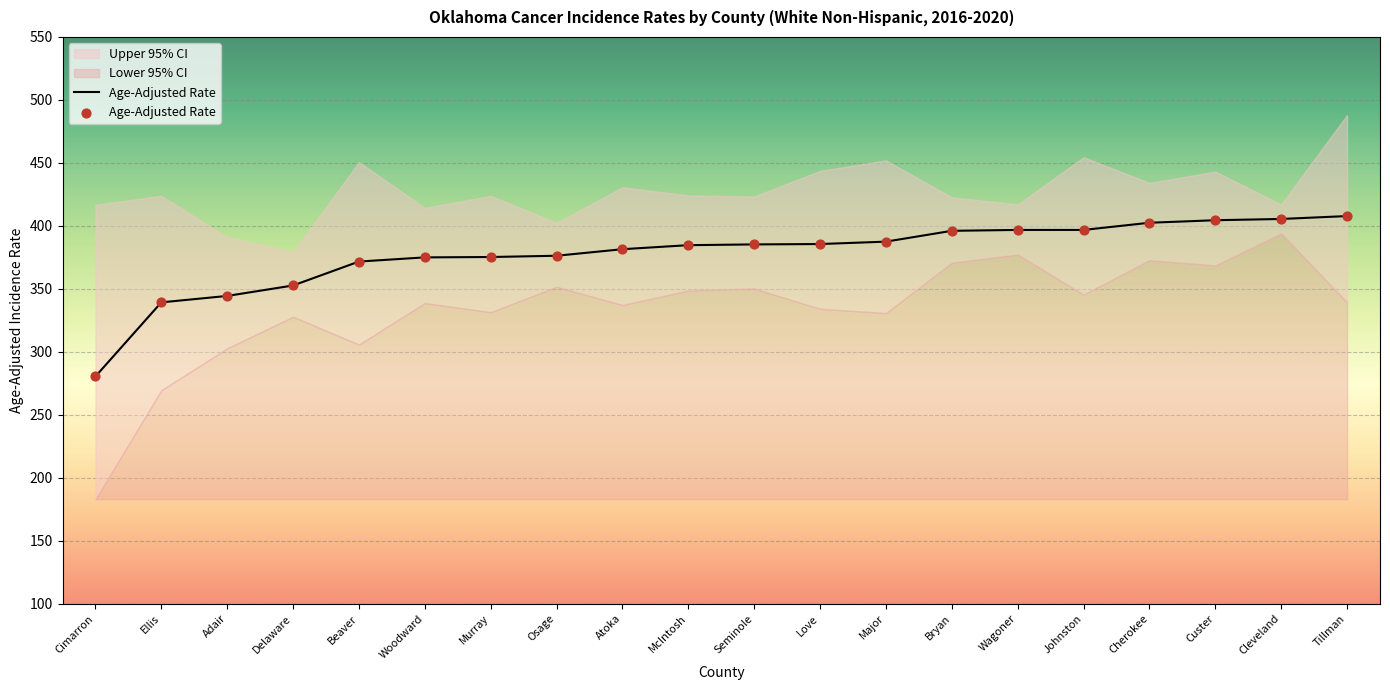

What is the total value across all series at Custer?

1216.2